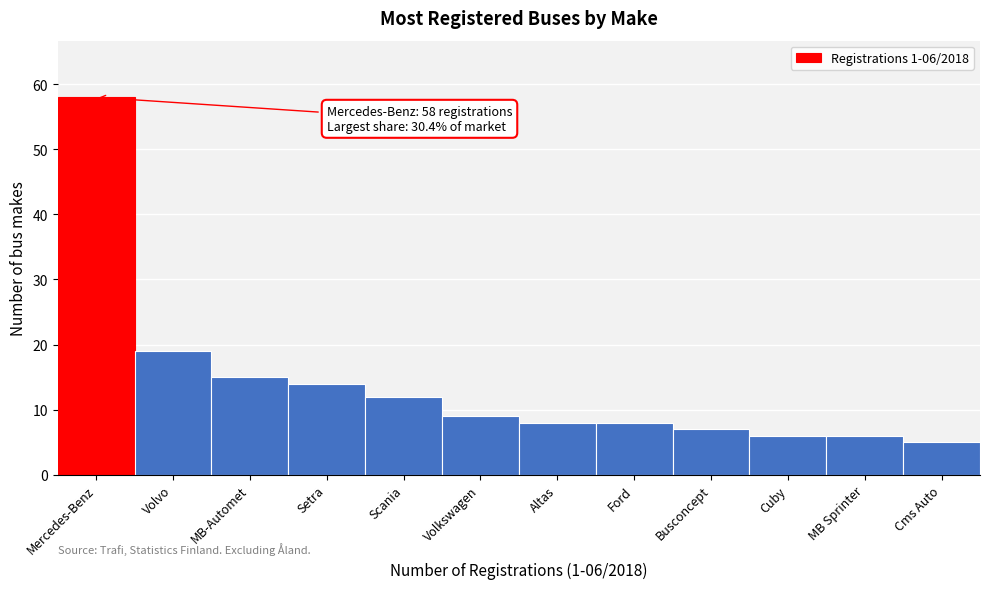

Reading right to left, extract all data points from this chart.

5	6	6	7	8	8	9	12	14	15	19	58